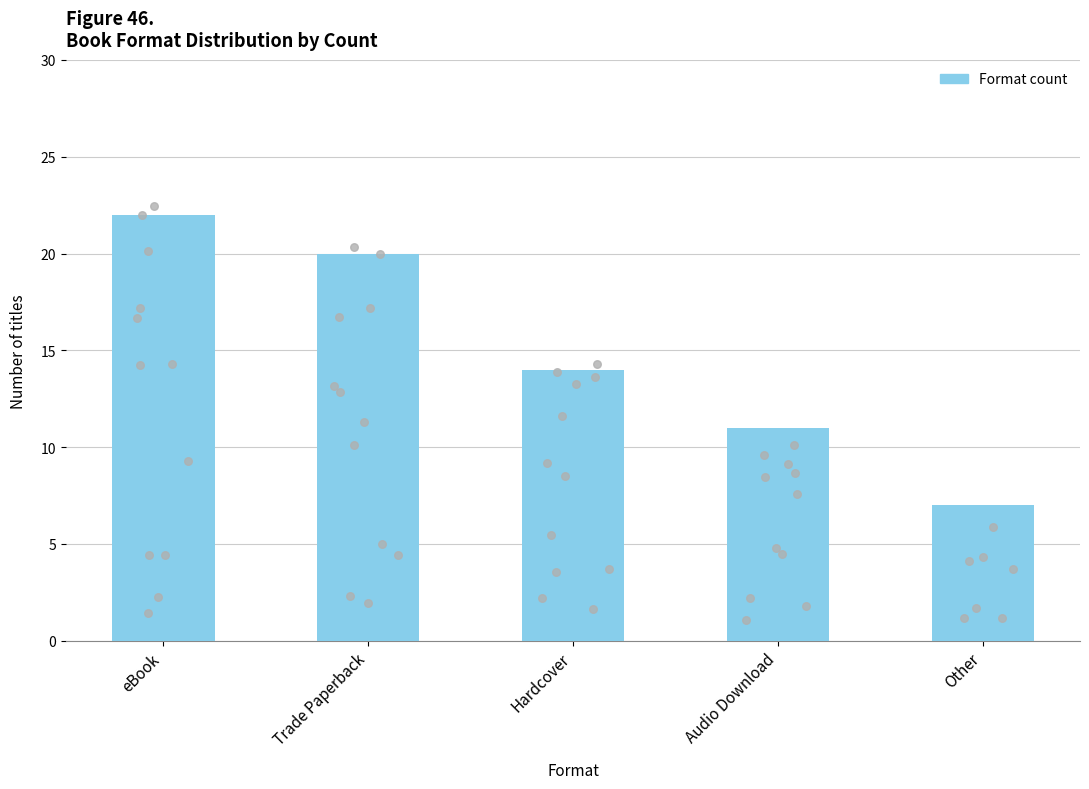

What is the ratio of the value at Hardcover to the value at eBook?

0.6